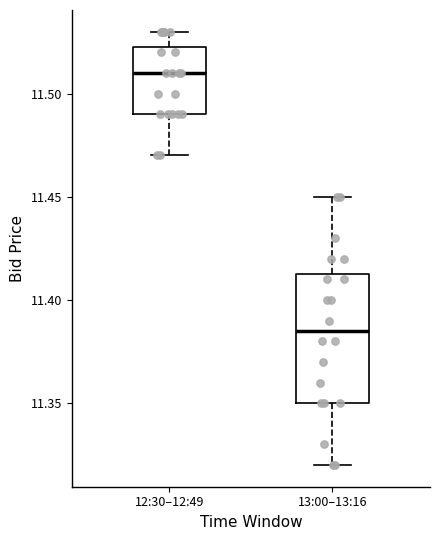

Reading left to right, transcribe this box plot: for each box, give where its median line is, the range the box spans, and where its two whiskers end, as read against the y-axis. The values are not printed on the chart, so give them approximately, as read against the axis.

12:30–12:49: median 11.510, box 11.490 to 11.525, whiskers 11.470 to 11.530
13:00–13:16: median 11.385, box 11.350 to 11.415, whiskers 11.320 to 11.450